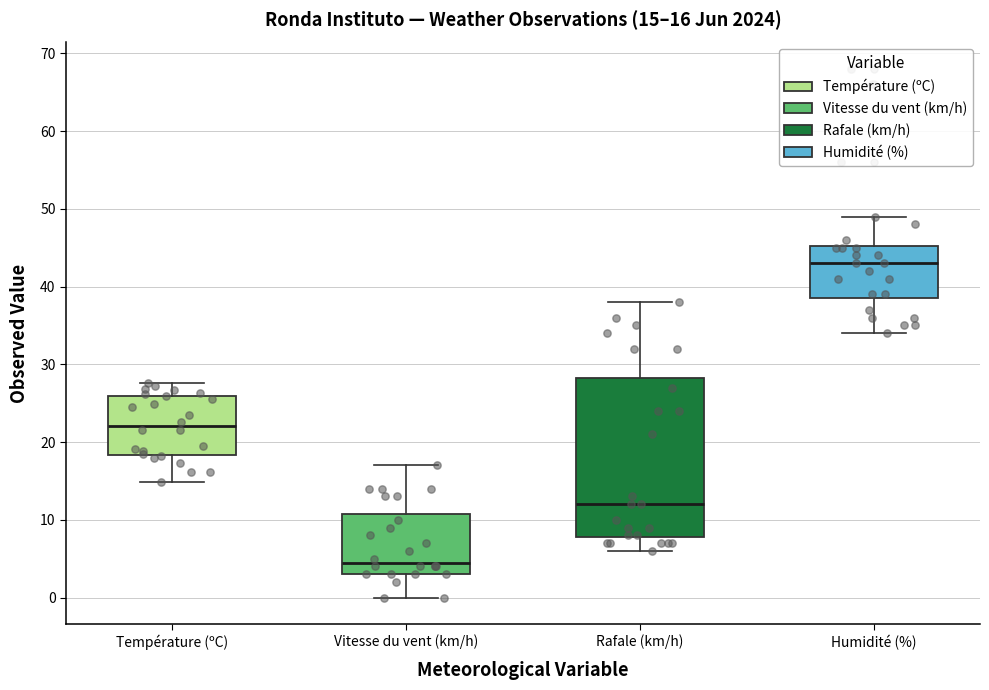

Which box is the tallest, from its lower edge to its upper edge?

Rafale (km/h)